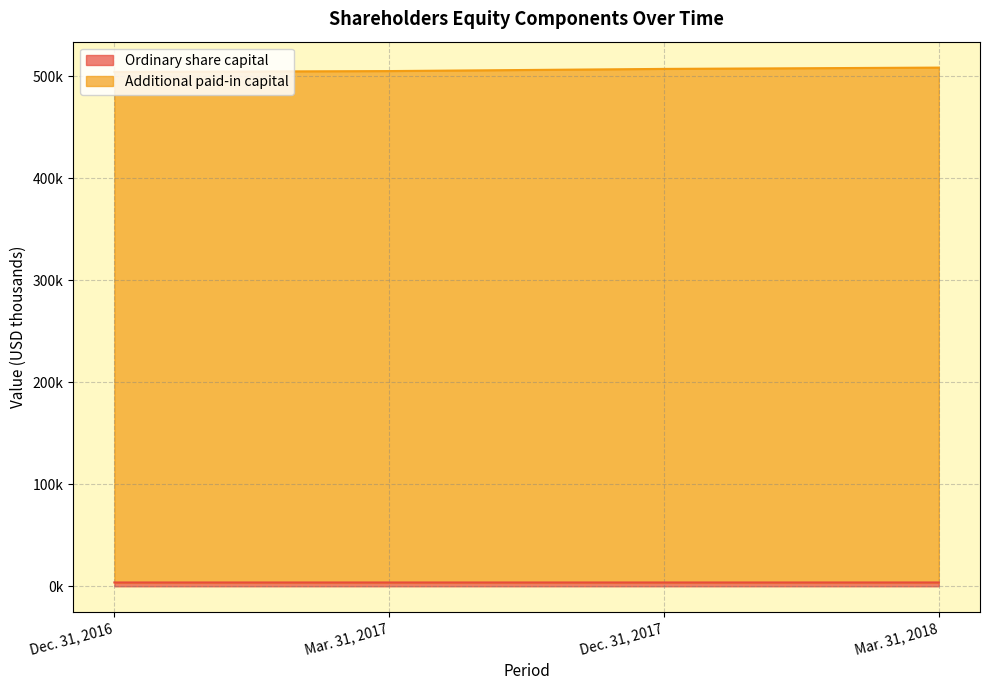

True or false: Ordinary share capital and Additional paid-in capital intersect in this chart.

False